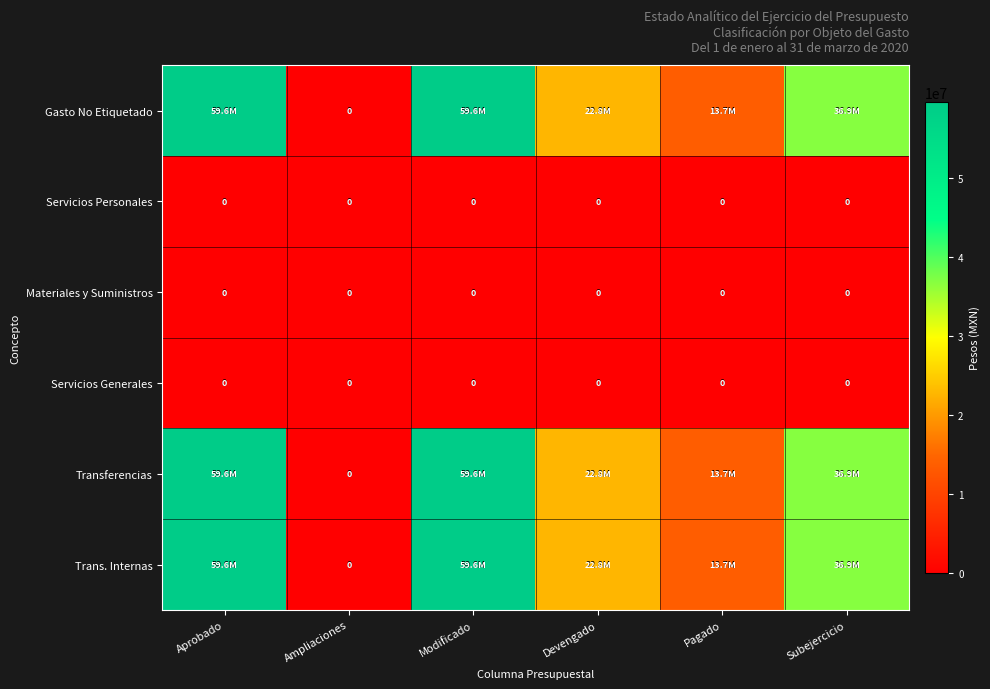

At which label does Transferencias reach its minimum?

Ampliaciones